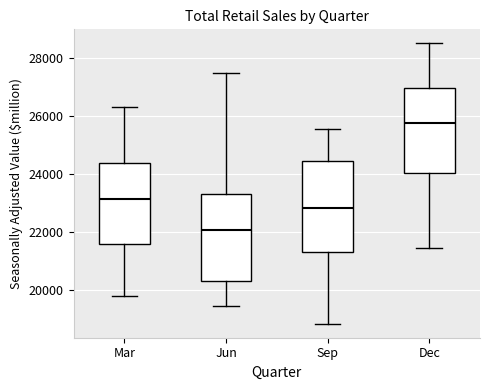

Reading left to right, read every box against the y-axis: the position of its median line, the range the box covers, and the ends of its whiskers. The values are not printed on the chart, so give them approximately, as read against the axis.

Mar: median 23200, box 21600 to 24400, whiskers 19800 to 26400
Jun: median 22000, box 20400 to 23400, whiskers 19400 to 27400
Sep: median 22800, box 21400 to 24400, whiskers 18800 to 25600
Dec: median 25800, box 24000 to 27000, whiskers 21400 to 28600